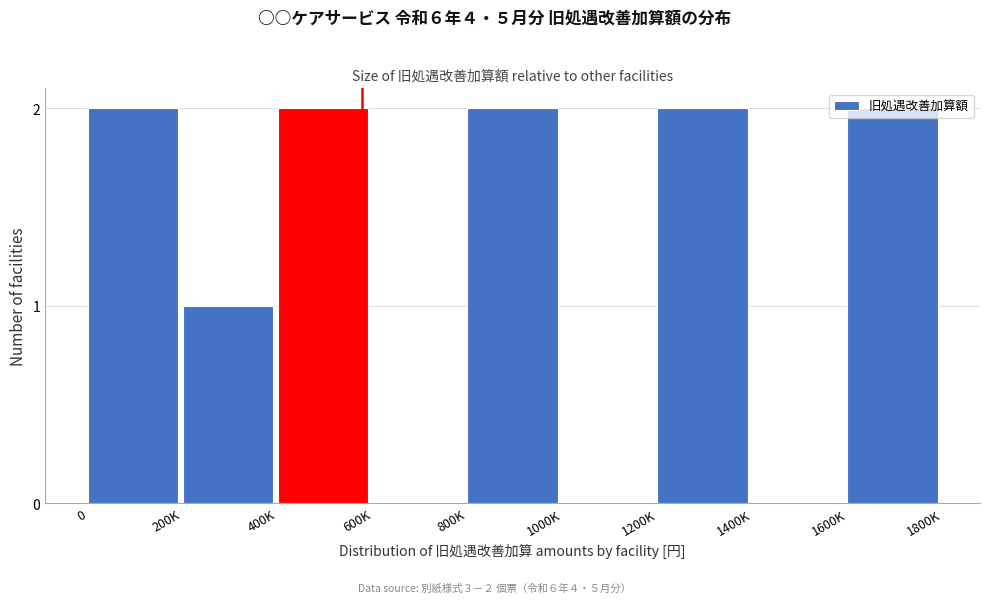

True or false: the data shows 2 at 0.

True